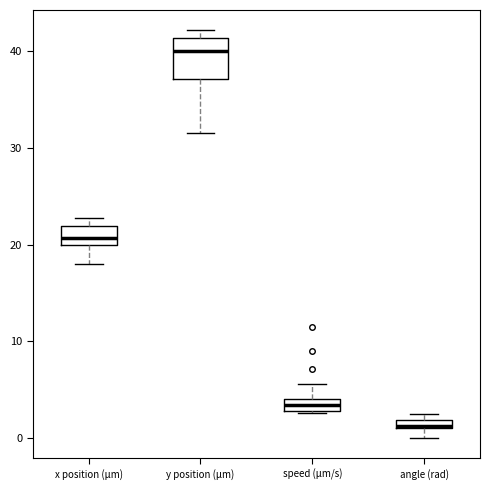

Which box has the highest median line?

y position (μm)